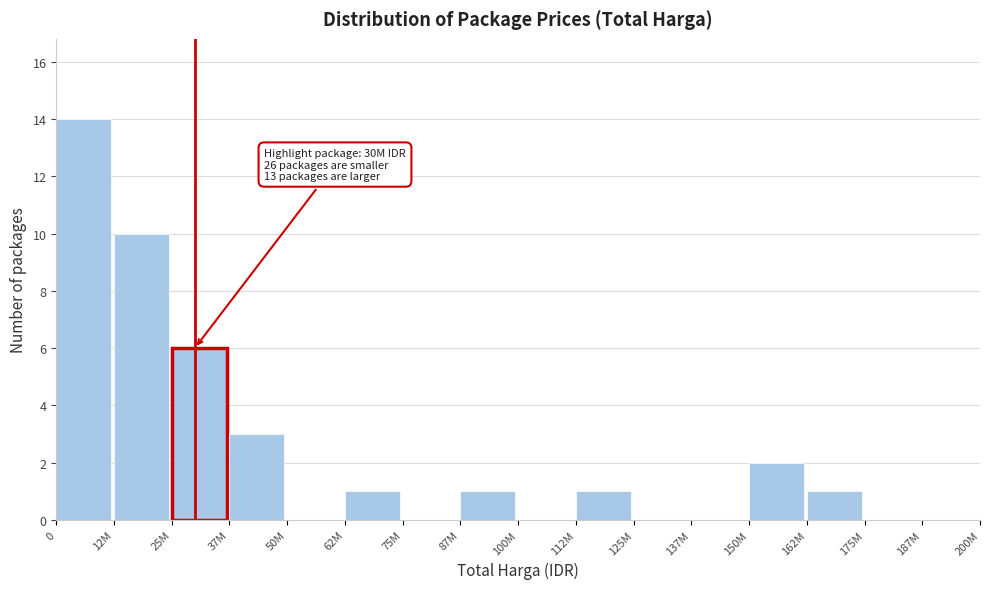

Reading left to right, list all the values displayed in this chart.

0=14	12M=10	25M=6	37M=3	50M=0	62M=1	75M=0	87M=1	100M=0	112M=1	125M=0	137M=0	150M=2	162M=1	175M=0	187M=0